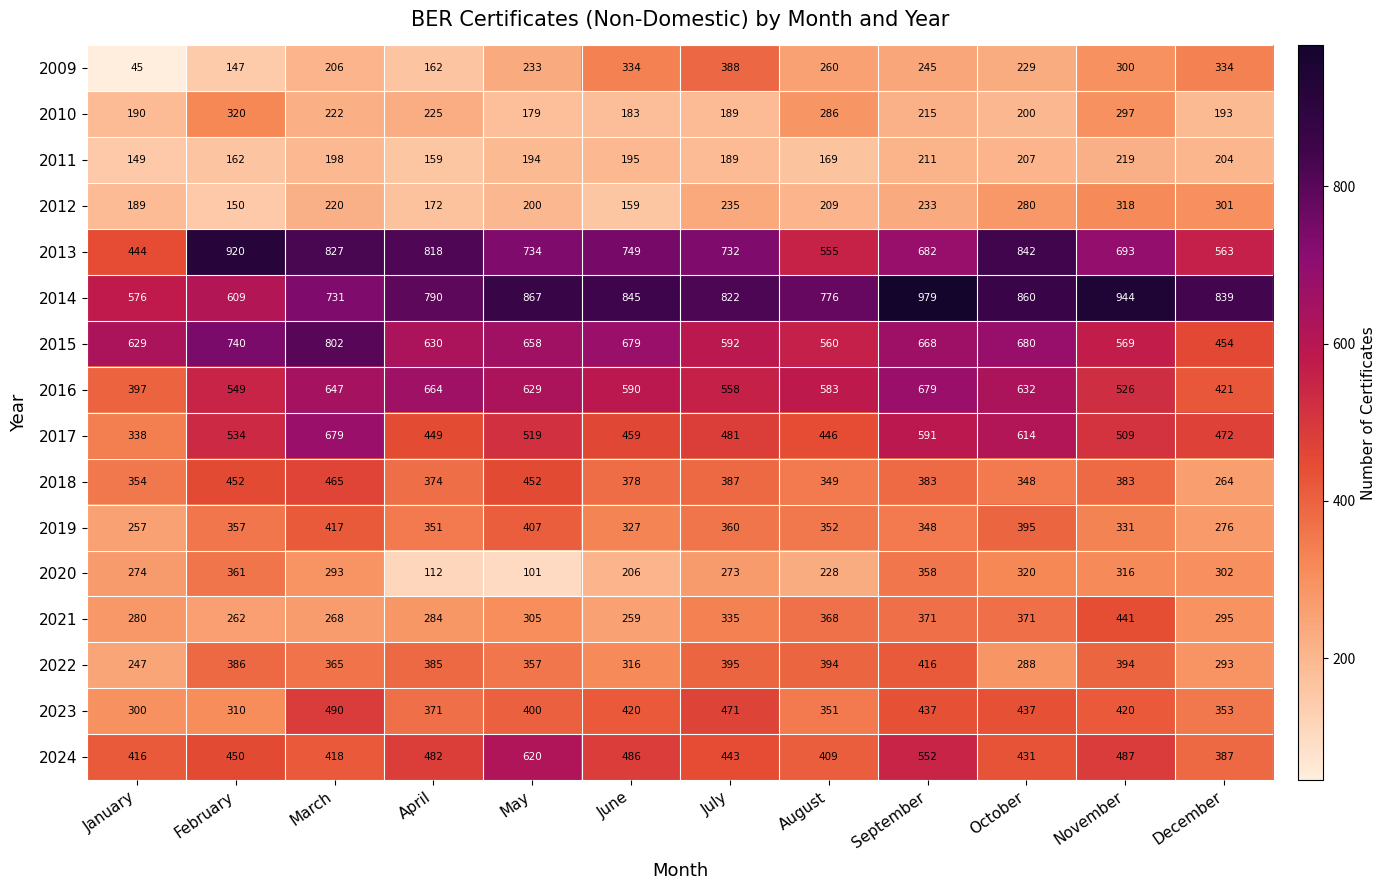

Between July and September, which series saw the biggest shift?

2014